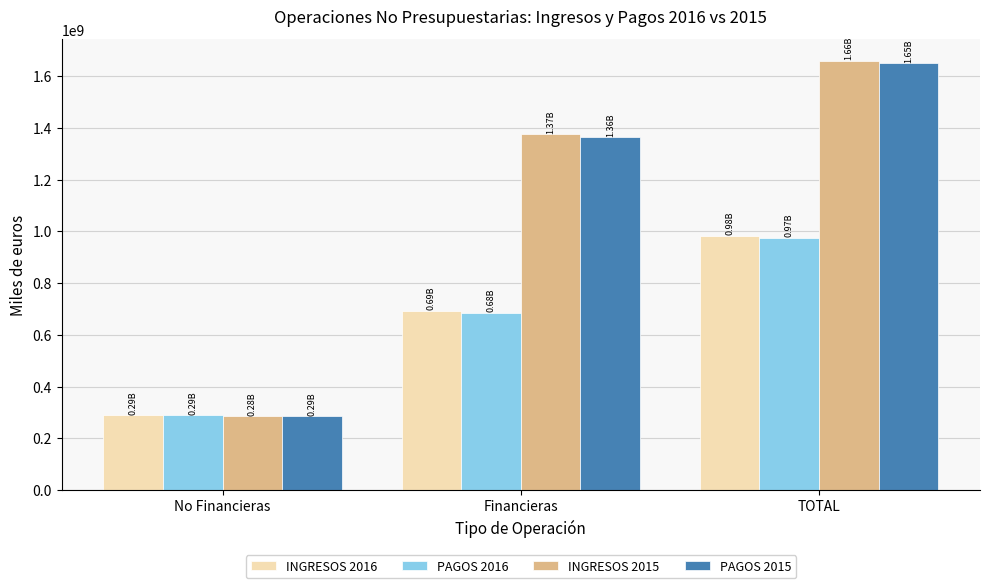

What position from the right is No Financieras?

3